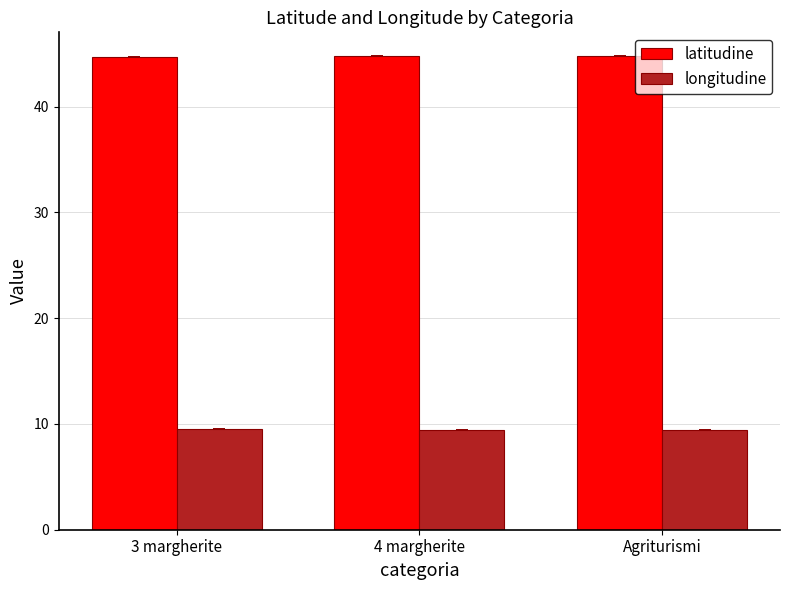

What are all the series names shown in the legend?

latitudine, longitudine